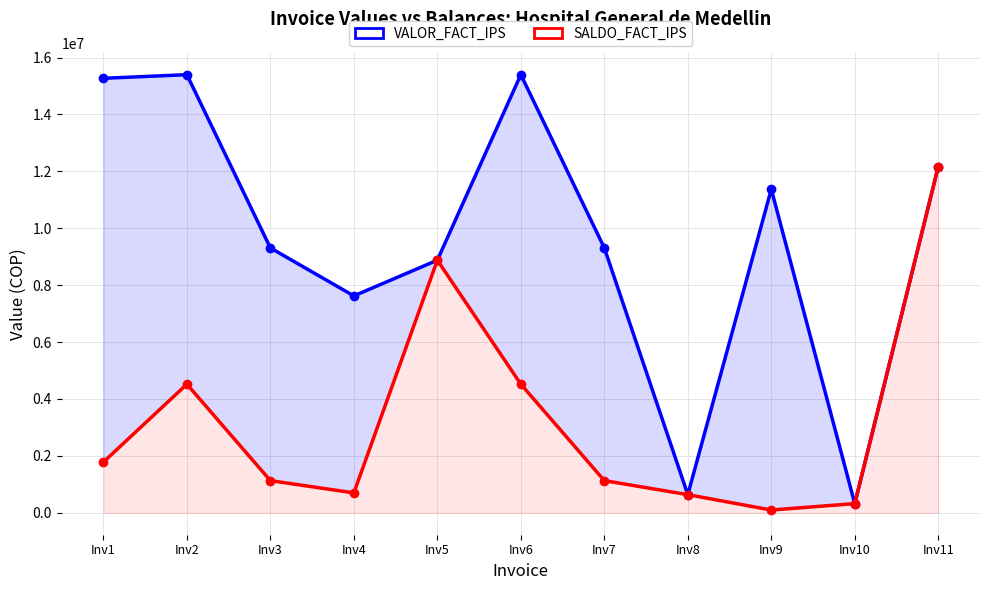

In SALDO_FACT_IPS, how many points are higher than both neighbors (excluding endpoints)?

2